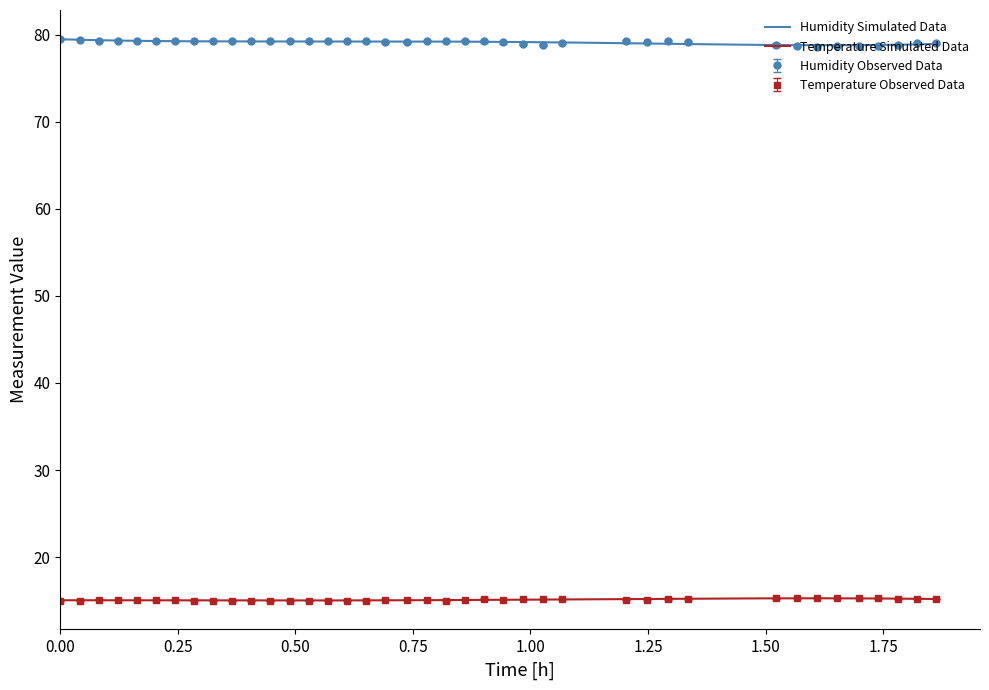

True or false: Humidity Observed Data and Temperature Observed Data intersect in this chart.

False